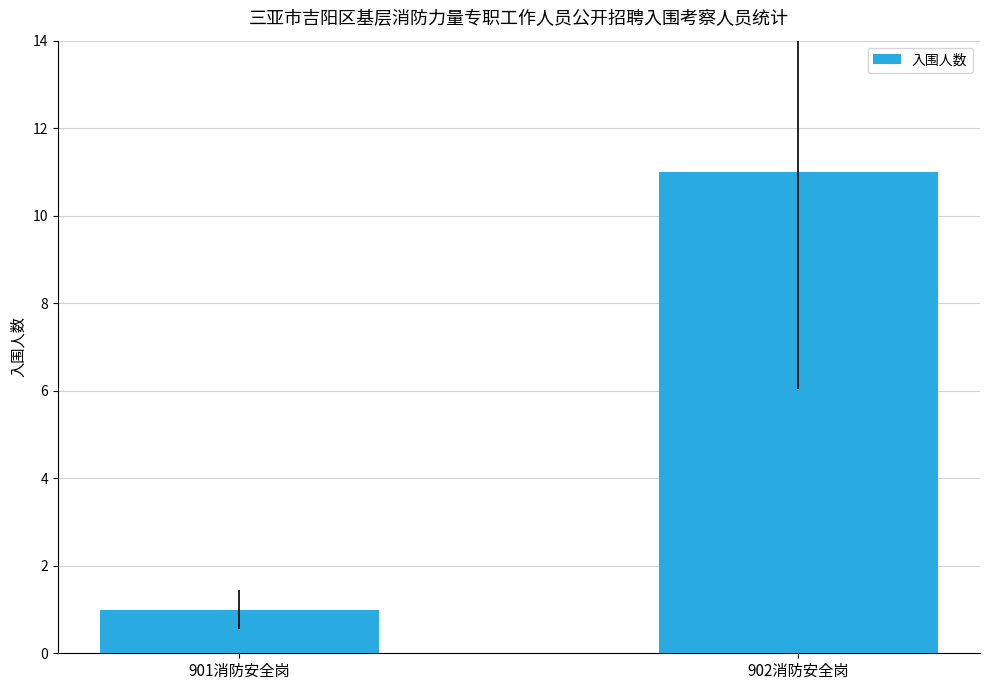

The value at 902消防安全岗 is 18. True or false?

False